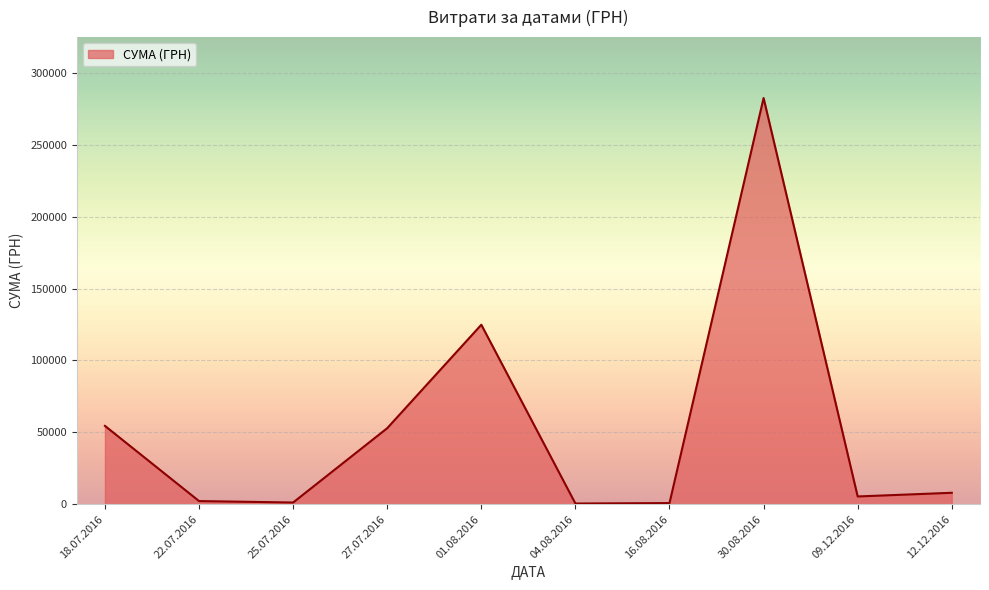

What is the maximum value shown in the chart?

282495.1